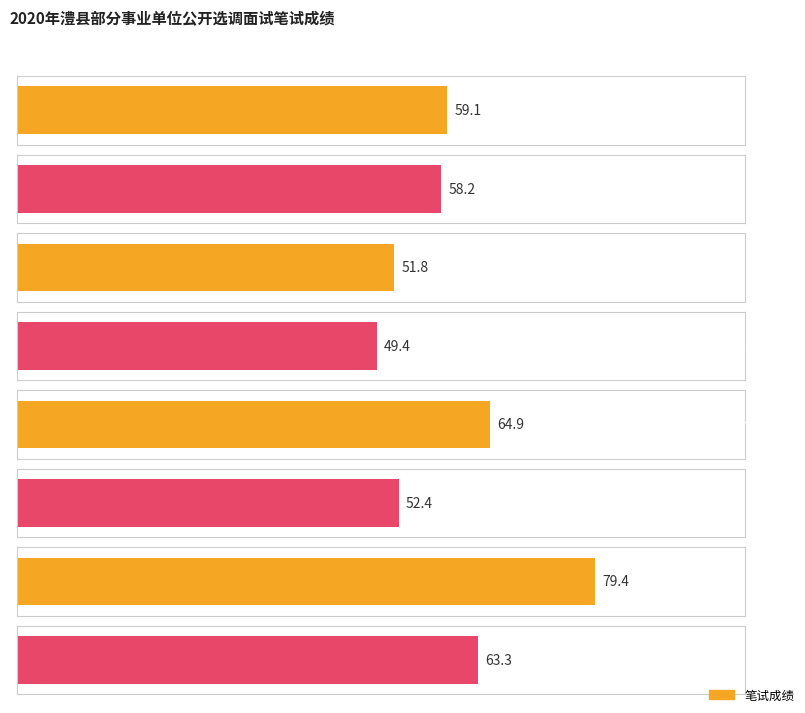

Approximately how many times larger is the value at 胡芳 compared to 李元元?

0.9